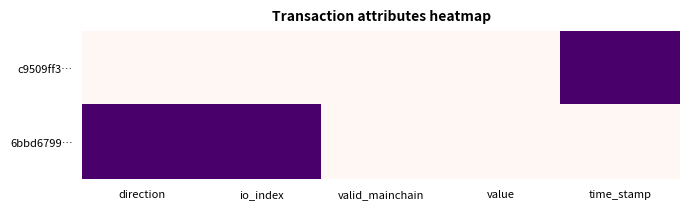

What is the difference between the highest and lowest values at direction?

1